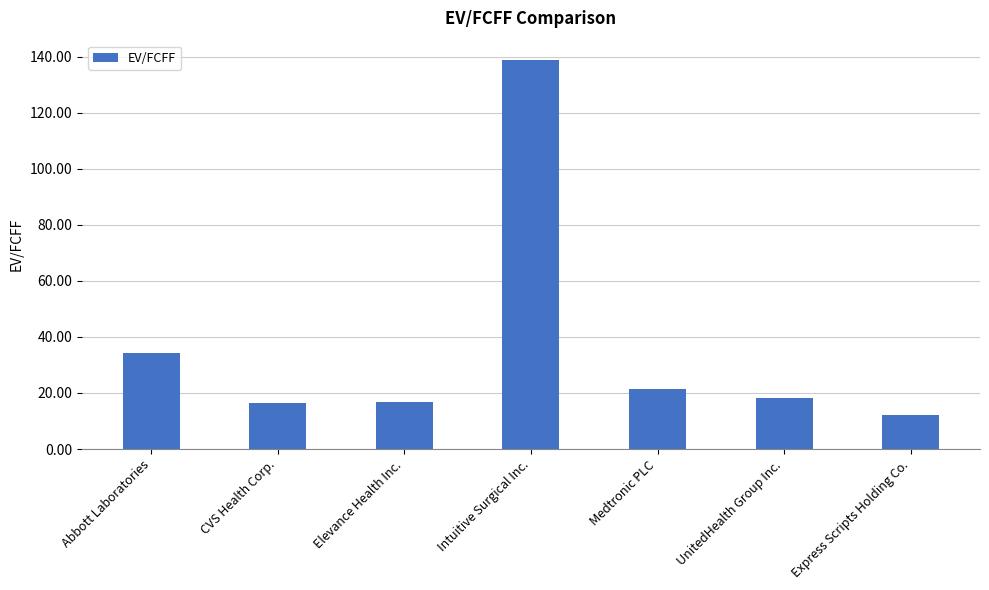

What is the difference between the maximum and second lowest values?

122.4